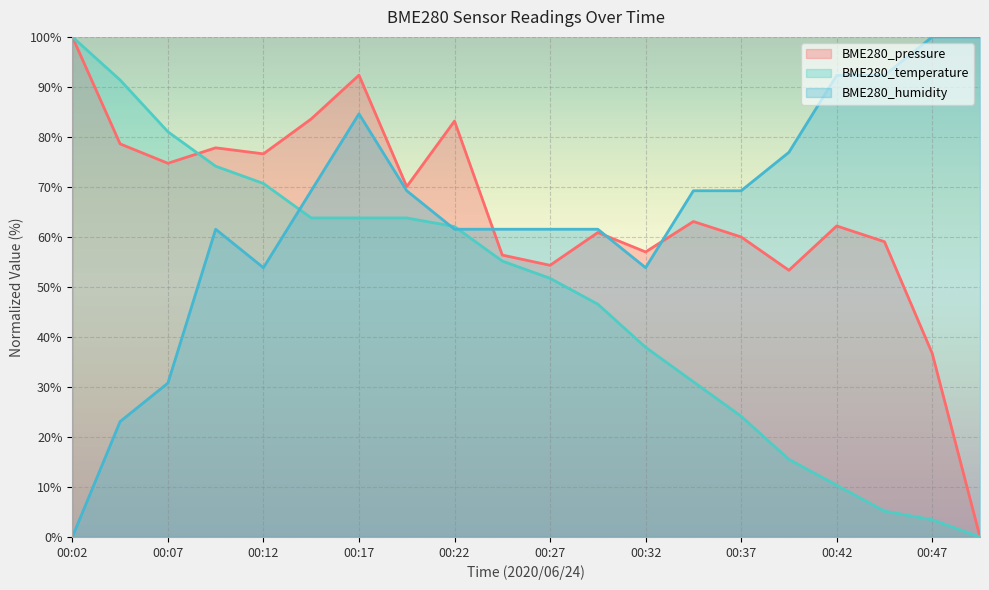

List the labels in order of BME280_pressure value, smallest first.

00:49, 00:47, 00:39, 00:27, 00:24, 00:32, 00:44, 00:37, 00:29, 00:42, 00:34, 00:19, 00:07, 00:12, 00:09, 00:04, 00:22, 00:14, 00:17, 00:02